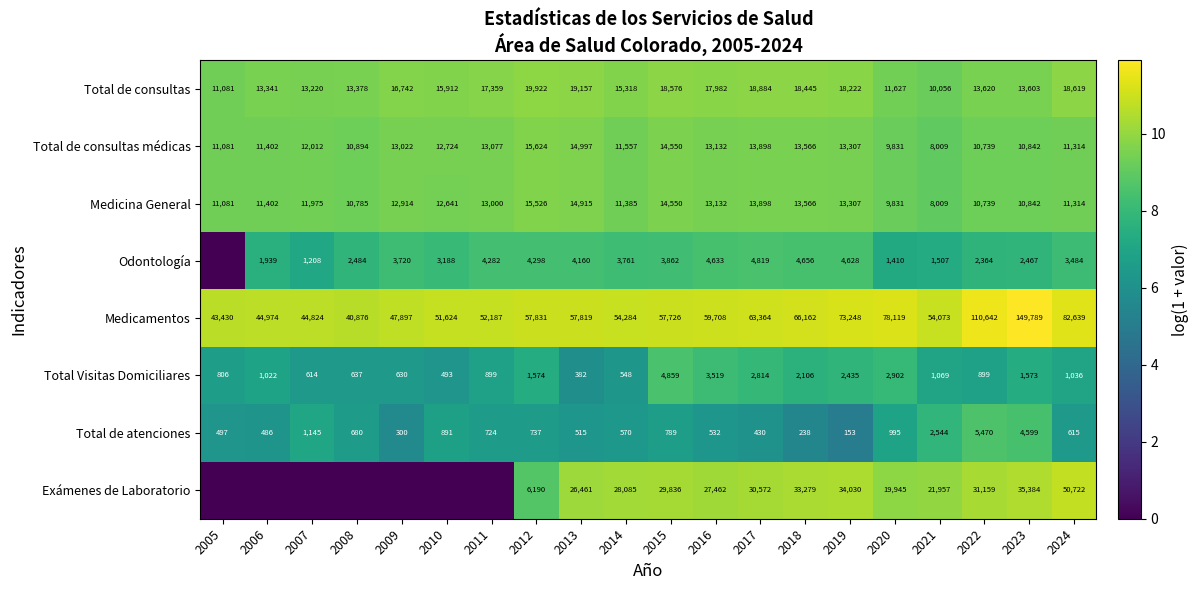

What is the sum of the Total Visitas Domiciliares values at 2012 and 2019?

15.2